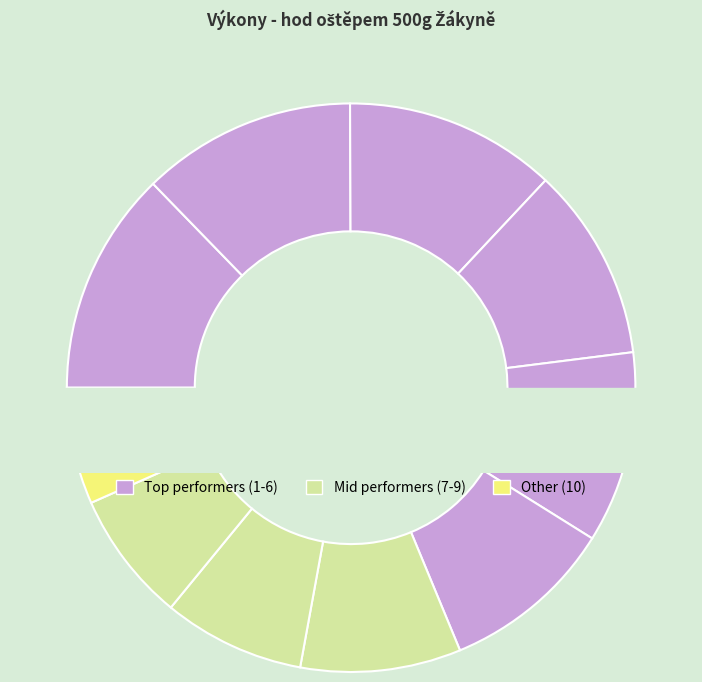

Count the number of slices in the pie.

10